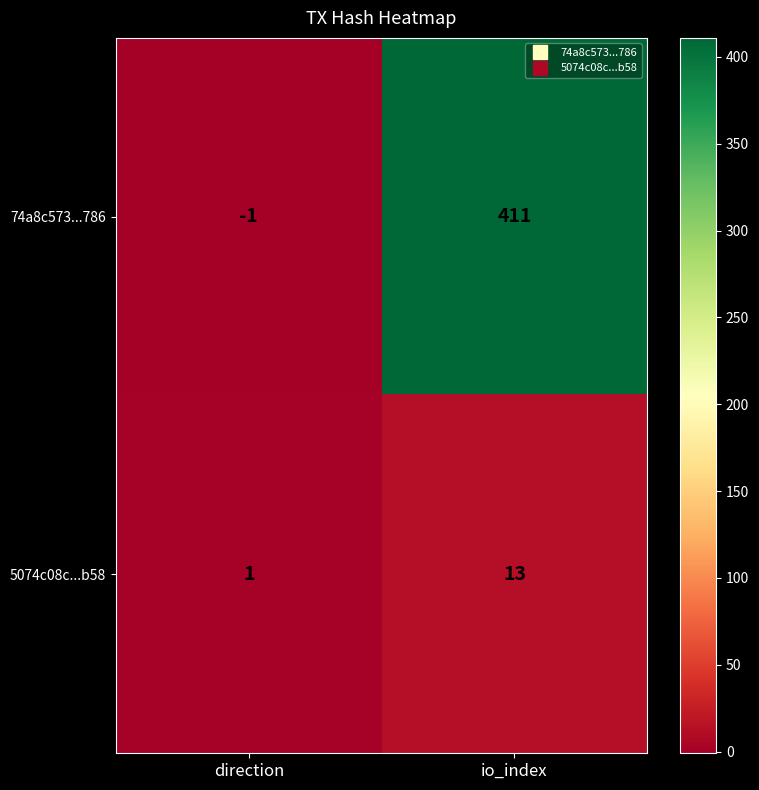

Reading left to right, what are all the values shown in this chart?

74a8c573...786: direction=-1	io_index=411
5074c08c...b58: direction=1	io_index=13